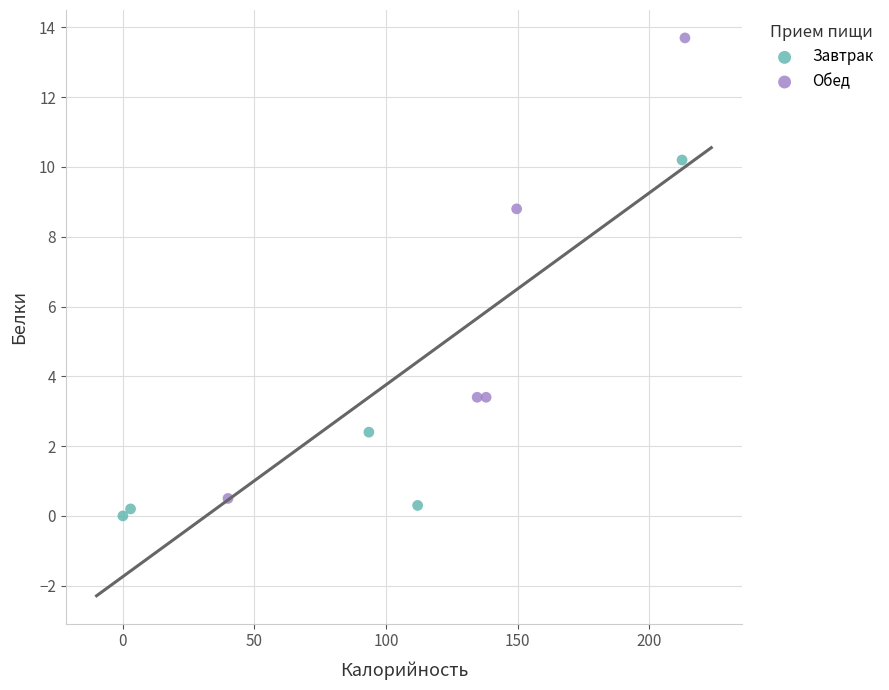

Which series contains the lowest Y value?

Завтрак